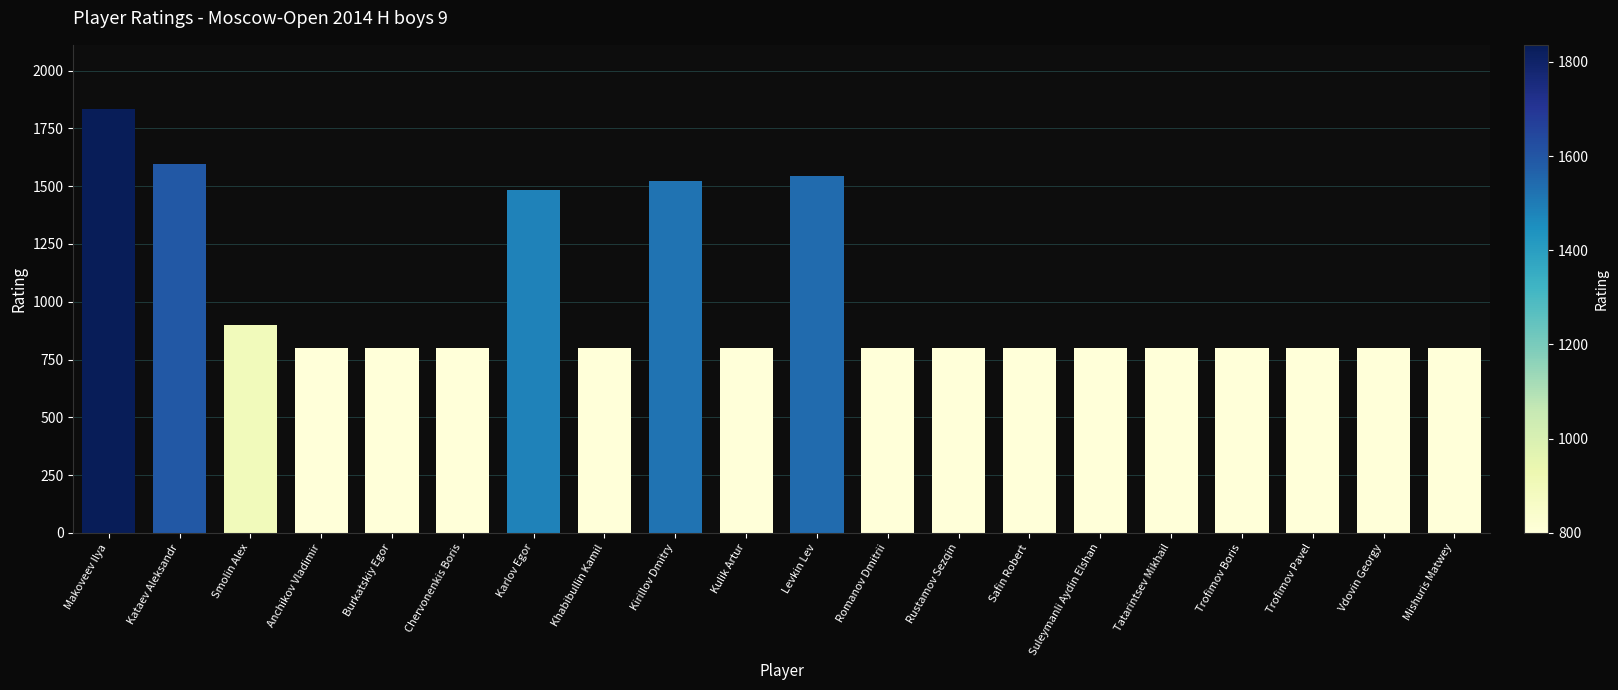

What is the sum of the values at Anchikov Vladimir and Tatarintsev Mikhail?

1600